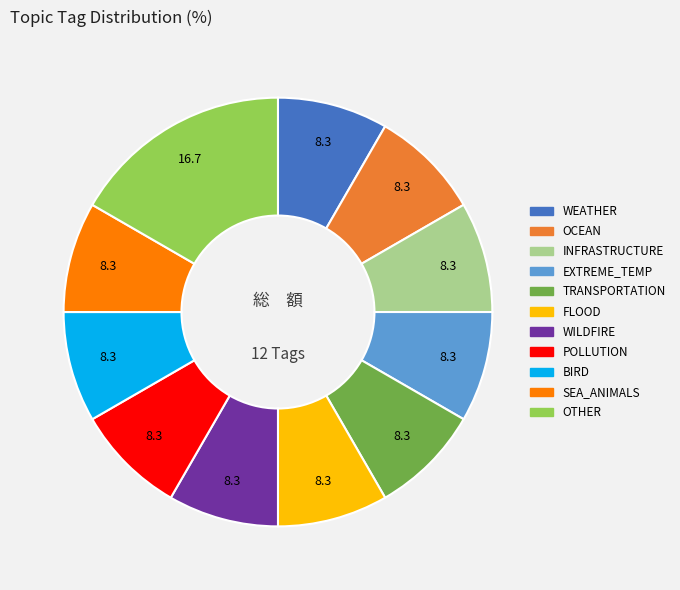

Is OCEAN the majority of the pie?

No